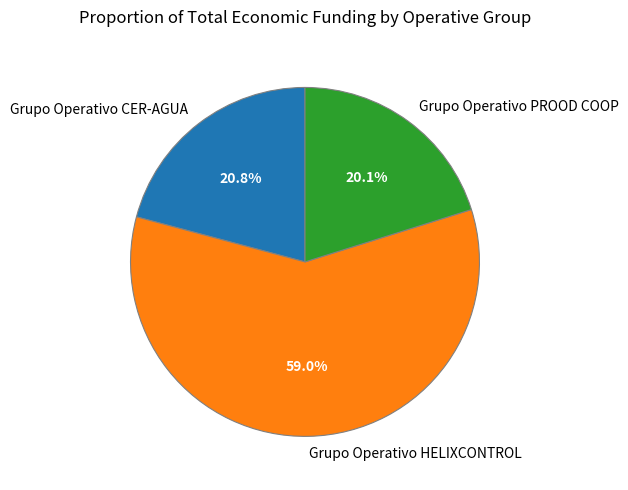

Which category has the biggest portion of the pie?

Grupo Operativo HELIXCONTROL